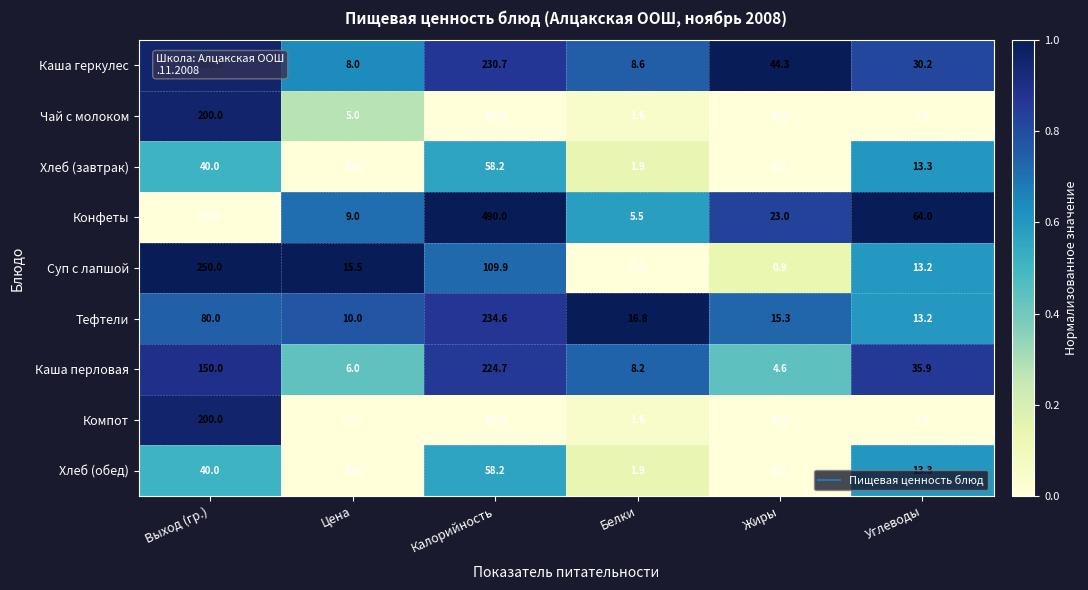

What is the greatest value displayed?

490.0